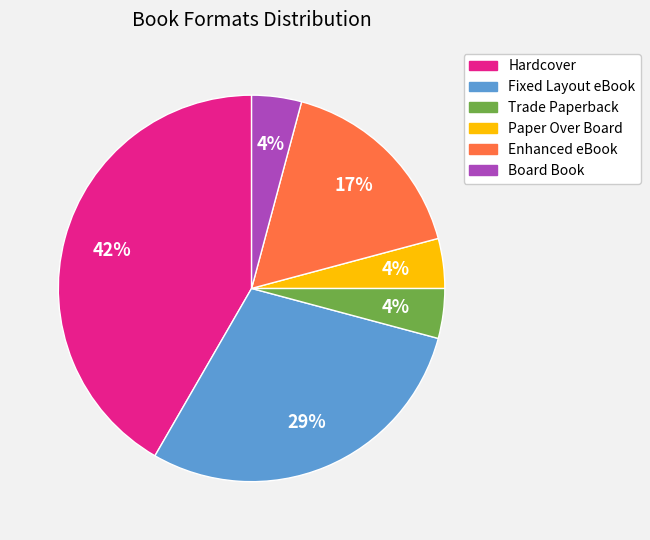

Is it true that Fixed Layout eBook is 21% of the pie?

False